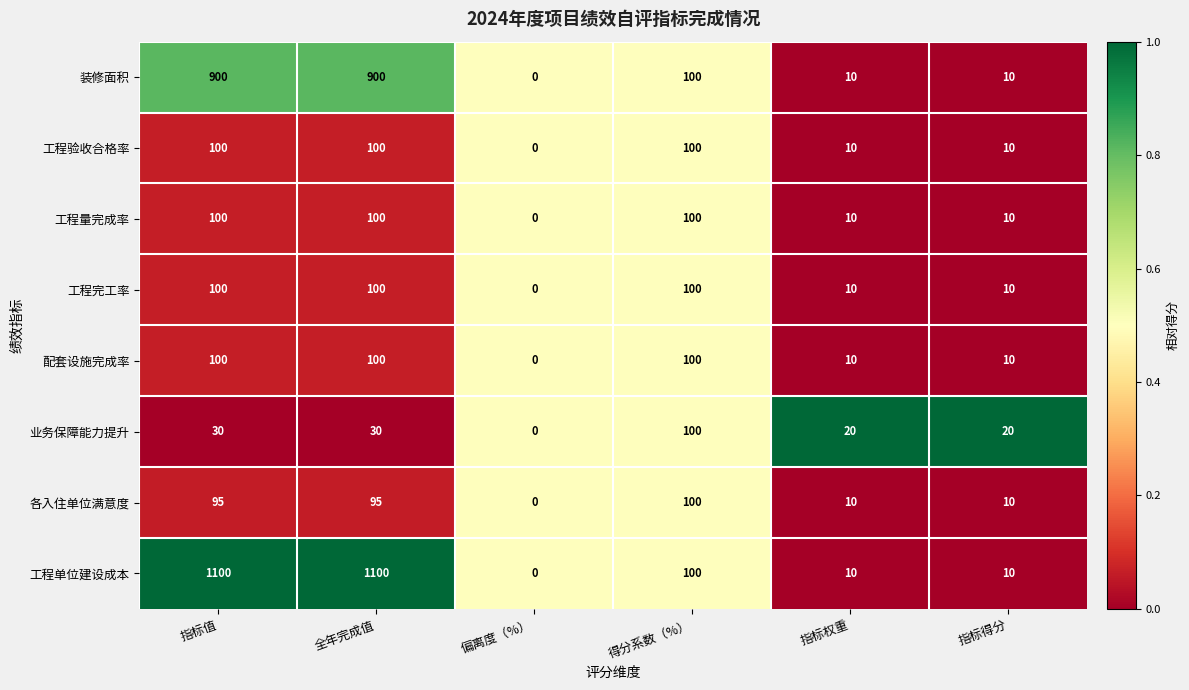

The 业务保障能力提升 series shows 20 at 指标得分. True or false?

True